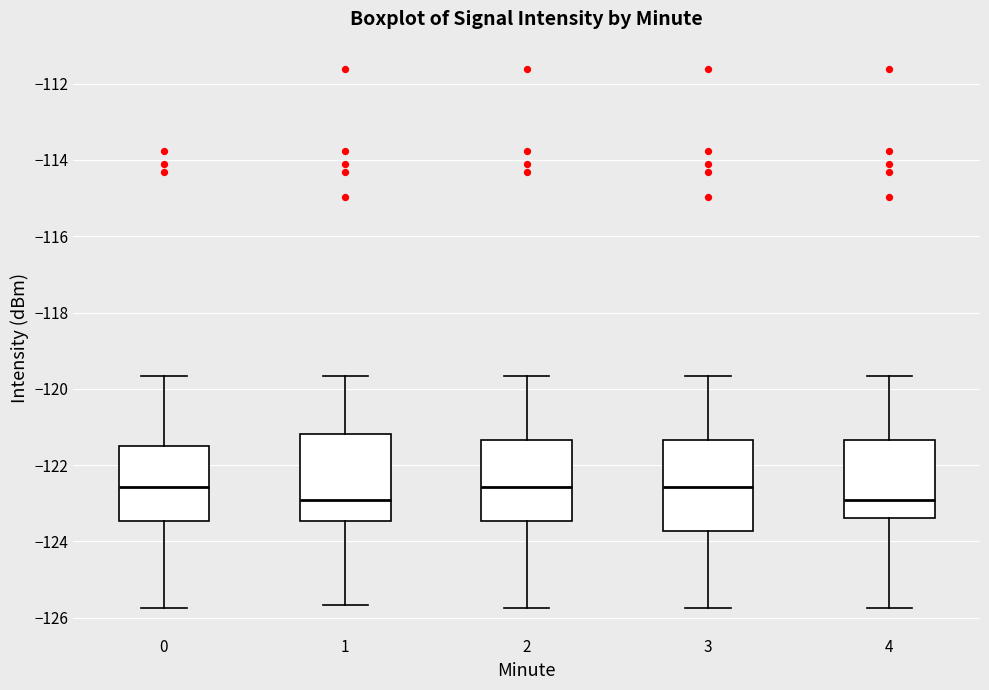

Reading left to right, transcribe this box plot: for each box, give where its median line is, the range the box spans, and where its two whiskers end, as read against the y-axis. The values are not printed on the chart, so give them approximately, as read against the axis.

0: median -122.6, box -123.4 to -121.6, whiskers -125.8 to -119.6
1: median -123.0, box -123.4 to -121.2, whiskers -125.6 to -119.6
2: median -122.6, box -123.4 to -121.4, whiskers -125.8 to -119.6
3: median -122.6, box -123.8 to -121.4, whiskers -125.8 to -119.6
4: median -123.0, box -123.4 to -121.4, whiskers -125.8 to -119.6